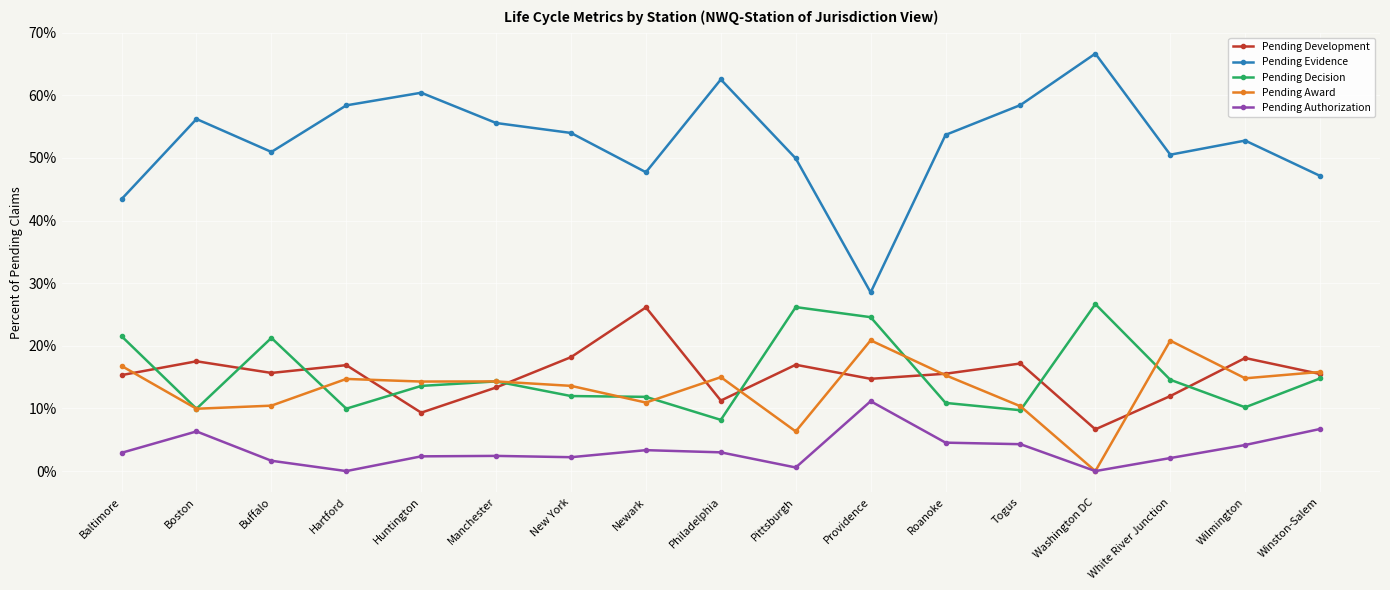

What are all the series names shown in the legend?

Pending Development, Pending Evidence, Pending Decision, Pending Award, Pending Authorization